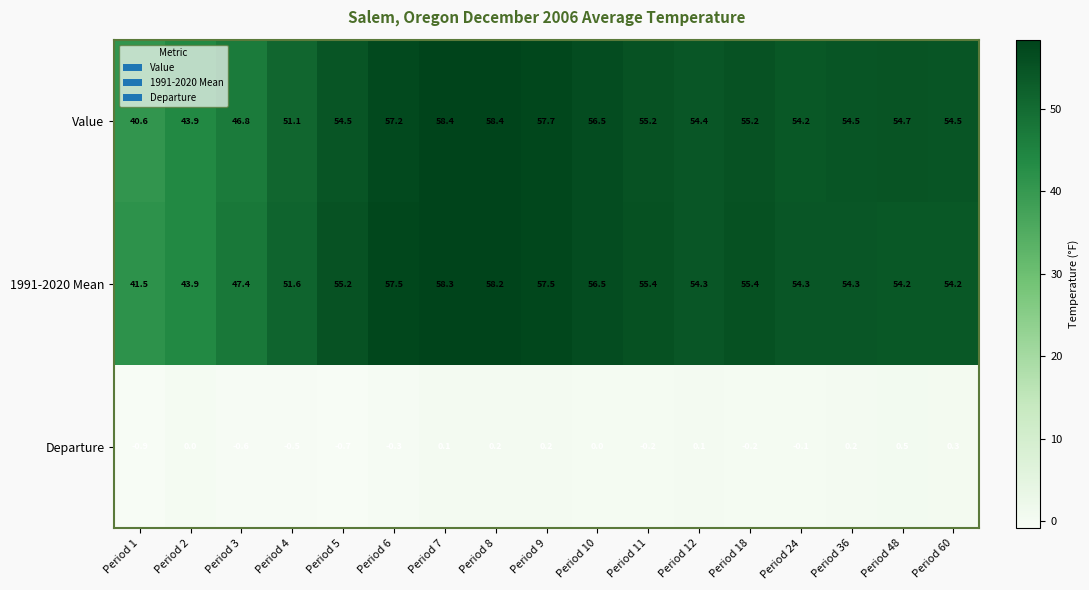

Read the 1991-2020 Mean value at Period 10.

56.5